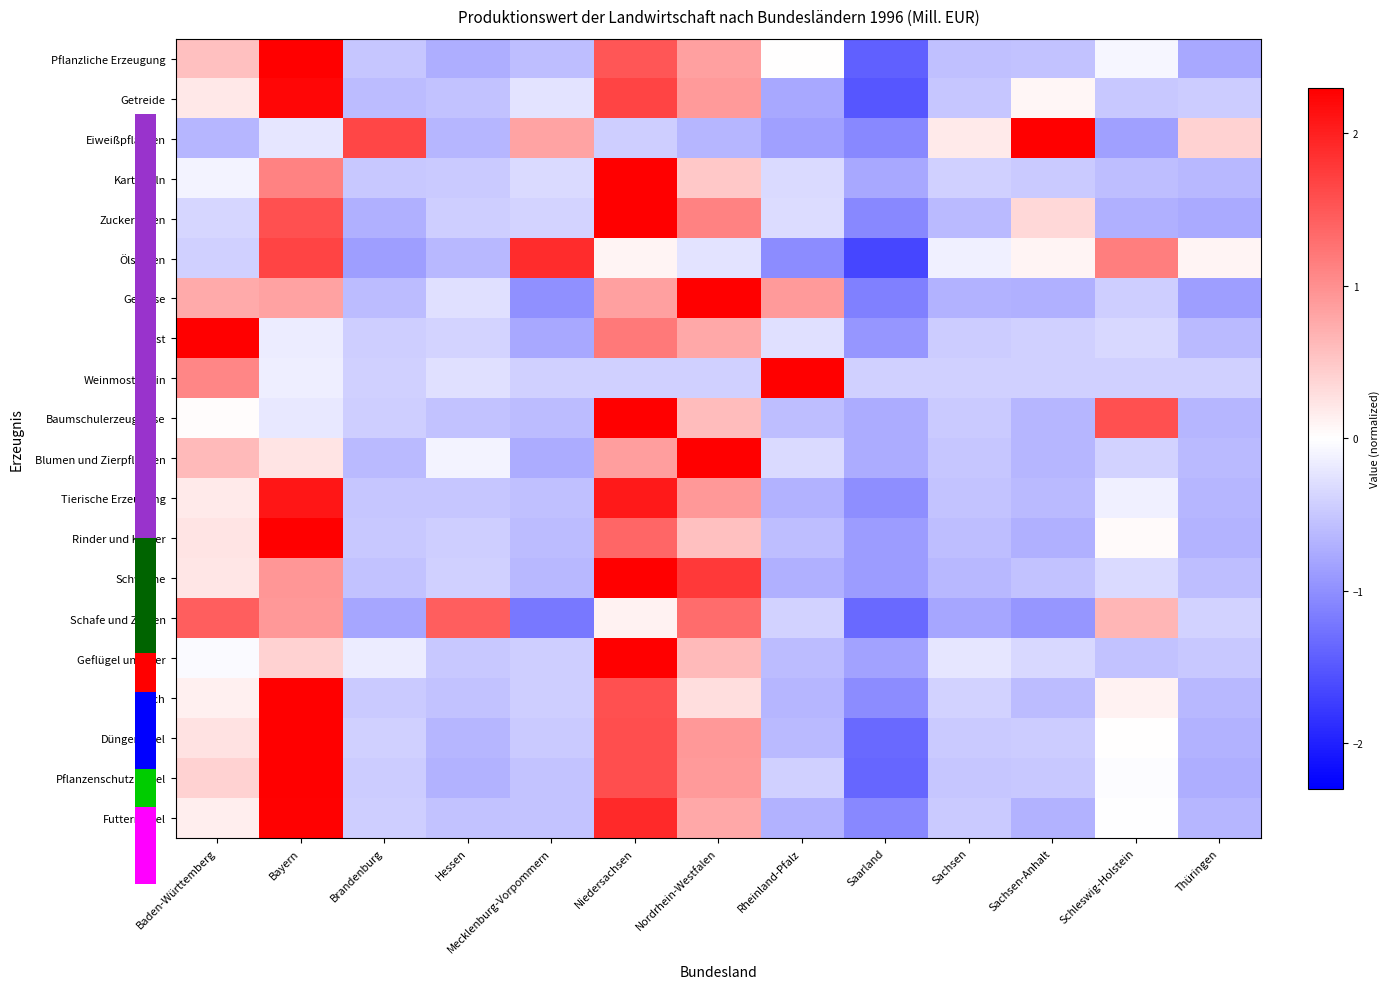

Reading left to right, transcribe all the data shown in this chart.

Pflanzliche Erzeugung: Baden-Württemberg=0.6	Bayern=2.3	Brandenburg=-0.5	Hessen=-0.7	Mecklenburg-Vorpommern=-0.6	Niedersachsen=1.5	Nordrhein-Westfalen=0.8	Rheinland-Pfalz=0.0	Saarland=-1.4	Sachsen=-0.6	Sachsen-Anhalt=-0.5	Schleswig-Holstein=-0.1	Thüringen=-0.8
Getreide: Baden-Württemberg=0.2	Bayern=2.2	Brandenburg=-0.6	Hessen=-0.5	Mecklenburg-Vorpommern=-0.2	Niedersachsen=1.7	Nordrhein-Westfalen=0.9	Rheinland-Pfalz=-0.8	Saarland=-1.5	Sachsen=-0.5	Sachsen-Anhalt=0.1	Schleswig-Holstein=-0.5	Thüringen=-0.5
Eiweißpflanzen: Baden-Württemberg=-0.6	Bayern=-0.2	Brandenburg=1.7	Hessen=-0.6	Mecklenburg-Vorpommern=0.8	Niedersachsen=-0.4	Nordrhein-Westfalen=-0.6	Rheinland-Pfalz=-0.9	Saarland=-1.1	Sachsen=0.2	Sachsen-Anhalt=2.3	Schleswig-Holstein=-0.9	Thüringen=0.4
Kartoffeln: Baden-Württemberg=-0.1	Bayern=1.1	Brandenburg=-0.5	Hessen=-0.5	Mecklenburg-Vorpommern=-0.3	Niedersachsen=3.0	Nordrhein-Westfalen=0.5	Rheinland-Pfalz=-0.3	Saarland=-0.8	Sachsen=-0.4	Sachsen-Anhalt=-0.5	Schleswig-Holstein=-0.6	Thüringen=-0.6
Zuckerrüben: Baden-Württemberg=-0.4	Bayern=1.6	Brandenburg=-0.7	Hessen=-0.4	Mecklenburg-Vorpommern=-0.4	Niedersachsen=2.3	Nordrhein-Westfalen=1.1	Rheinland-Pfalz=-0.3	Saarland=-1.1	Sachsen=-0.6	Sachsen-Anhalt=0.3	Schleswig-Holstein=-0.7	Thüringen=-0.8
Ölsaaten: Baden-Württemberg=-0.4	Bayern=1.7	Brandenburg=-0.9	Hessen=-0.6	Mecklenburg-Vorpommern=1.9	Niedersachsen=0.1	Nordrhein-Westfalen=-0.2	Rheinland-Pfalz=-1.0	Saarland=-1.7	Sachsen=-0.1	Sachsen-Anhalt=0.1	Schleswig-Holstein=1.2	Thüringen=0.1
Gemüse: Baden-Württemberg=0.8	Bayern=0.8	Brandenburg=-0.6	Hessen=-0.3	Mecklenburg-Vorpommern=-1.0	Niedersachsen=0.9	Nordrhein-Westfalen=2.3	Rheinland-Pfalz=0.9	Saarland=-1.1	Sachsen=-0.7	Sachsen-Anhalt=-0.7	Schleswig-Holstein=-0.4	Thüringen=-0.9
Obst: Baden-Württemberg=2.9	Bayern=-0.2	Brandenburg=-0.4	Hessen=-0.4	Mecklenburg-Vorpommern=-0.8	Niedersachsen=1.2	Nordrhein-Westfalen=0.8	Rheinland-Pfalz=-0.3	Saarland=-0.9	Sachsen=-0.5	Sachsen-Anhalt=-0.4	Schleswig-Holstein=-0.4	Thüringen=-0.6
Weinmost/Wein: Baden-Württemberg=1.1	Bayern=-0.1	Brandenburg=-0.4	Hessen=-0.3	Mecklenburg-Vorpommern=-0.4	Niedersachsen=-0.4	Nordrhein-Westfalen=-0.4	Rheinland-Pfalz=3.2	Saarland=-0.4	Sachsen=-0.4	Sachsen-Anhalt=-0.4	Schleswig-Holstein=-0.4	Thüringen=-0.4
Baumschulerzeugnisse: Baden-Württemberg=0.0	Bayern=-0.2	Brandenburg=-0.4	Hessen=-0.5	Mecklenburg-Vorpommern=-0.6	Niedersachsen=2.7	Nordrhein-Westfalen=0.6	Rheinland-Pfalz=-0.6	Saarland=-0.7	Sachsen=-0.5	Sachsen-Anhalt=-0.7	Schleswig-Holstein=1.6	Thüringen=-0.7
Blumen und Zierpflanzen: Baden-Württemberg=0.6	Bayern=0.2	Brandenburg=-0.6	Hessen=-0.1	Mecklenburg-Vorpommern=-0.7	Niedersachsen=0.9	Nordrhein-Westfalen=3.0	Rheinland-Pfalz=-0.3	Saarland=-0.7	Sachsen=-0.5	Sachsen-Anhalt=-0.7	Schleswig-Holstein=-0.4	Thüringen=-0.6
Tierische Erzeugung: Baden-Württemberg=0.2	Bayern=2.1	Brandenburg=-0.5	Hessen=-0.5	Mecklenburg-Vorpommern=-0.6	Niedersachsen=2.1	Nordrhein-Westfalen=0.9	Rheinland-Pfalz=-0.7	Saarland=-1.0	Sachsen=-0.5	Sachsen-Anhalt=-0.6	Schleswig-Holstein=-0.1	Thüringen=-0.7
Rinder und Kälber: Baden-Württemberg=0.2	Bayern=2.7	Brandenburg=-0.5	Hessen=-0.4	Mecklenburg-Vorpommern=-0.6	Niedersachsen=1.4	Nordrhein-Westfalen=0.6	Rheinland-Pfalz=-0.6	Saarland=-0.9	Sachsen=-0.6	Sachsen-Anhalt=-0.7	Schleswig-Holstein=0.0	Thüringen=-0.7
Schweine: Baden-Württemberg=0.2	Bayern=0.9	Brandenburg=-0.6	Hessen=-0.4	Mecklenburg-Vorpommern=-0.6	Niedersachsen=2.4	Nordrhein-Westfalen=1.8	Rheinland-Pfalz=-0.7	Saarland=-0.9	Sachsen=-0.6	Sachsen-Anhalt=-0.5	Schleswig-Holstein=-0.3	Thüringen=-0.6
Schafe und Ziegen: Baden-Württemberg=1.5	Bayern=0.9	Brandenburg=-0.8	Hessen=1.5	Mecklenburg-Vorpommern=-1.2	Niedersachsen=0.1	Nordrhein-Westfalen=1.3	Rheinland-Pfalz=-0.4	Saarland=-1.3	Sachsen=-0.8	Sachsen-Anhalt=-0.9	Schleswig-Holstein=0.7	Thüringen=-0.4
Geflügel und Eier: Baden-Württemberg=-0.1	Bayern=0.4	Brandenburg=-0.2	Hessen=-0.5	Mecklenburg-Vorpommern=-0.4	Niedersachsen=3.2	Nordrhein-Westfalen=0.6	Rheinland-Pfalz=-0.6	Saarland=-0.8	Sachsen=-0.2	Sachsen-Anhalt=-0.4	Schleswig-Holstein=-0.6	Thüringen=-0.5
Milch: Baden-Württemberg=0.1	Bayern=2.7	Brandenburg=-0.5	Hessen=-0.6	Mecklenburg-Vorpommern=-0.4	Niedersachsen=1.6	Nordrhein-Westfalen=0.3	Rheinland-Pfalz=-0.7	Saarland=-1.0	Sachsen=-0.4	Sachsen-Anhalt=-0.6	Schleswig-Holstein=0.1	Thüringen=-0.6
Düngemittel: Baden-Württemberg=0.3	Bayern=2.4	Brandenburg=-0.4	Hessen=-0.7	Mecklenburg-Vorpommern=-0.5	Niedersachsen=1.6	Nordrhein-Westfalen=0.9	Rheinland-Pfalz=-0.6	Saarland=-1.3	Sachsen=-0.5	Sachsen-Anhalt=-0.5	Schleswig-Holstein=0.0	Thüringen=-0.7
Pflanzenschutzmittel: Baden-Württemberg=0.4	Bayern=2.3	Brandenburg=-0.5	Hessen=-0.7	Mecklenburg-Vorpommern=-0.5	Niedersachsen=1.6	Nordrhein-Westfalen=0.9	Rheinland-Pfalz=-0.4	Saarland=-1.4	Sachsen=-0.5	Sachsen-Anhalt=-0.5	Schleswig-Holstein=-0.0	Thüringen=-0.7
Futtermittel: Baden-Württemberg=0.1	Bayern=2.3	Brandenburg=-0.4	Hessen=-0.6	Mecklenburg-Vorpommern=-0.5	Niedersachsen=1.9	Nordrhein-Westfalen=0.8	Rheinland-Pfalz=-0.7	Saarland=-1.1	Sachsen=-0.5	Sachsen-Anhalt=-0.7	Schleswig-Holstein=-0.0	Thüringen=-0.7